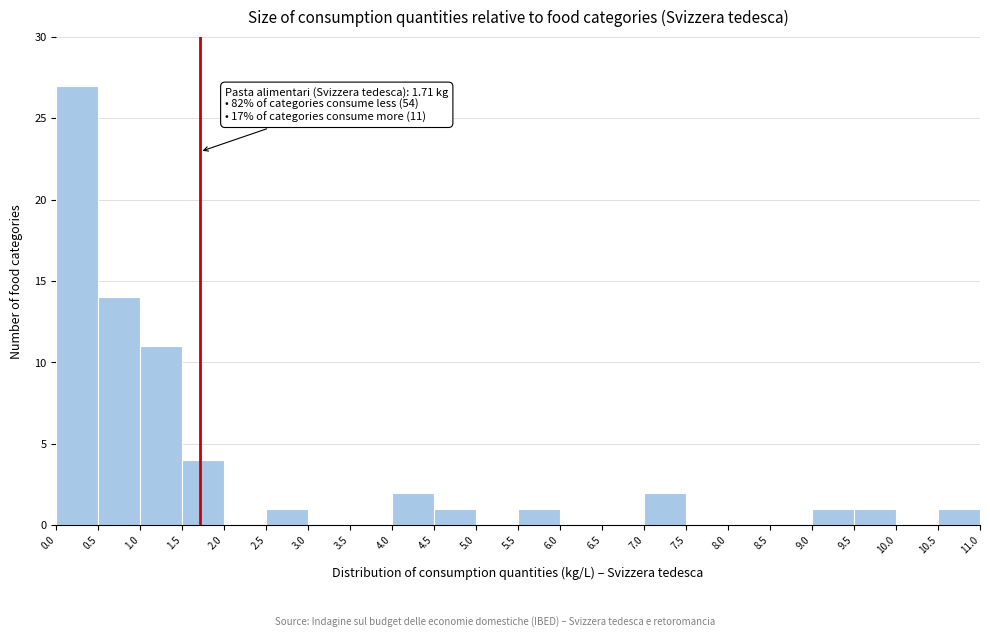

Which range on the x-axis has the tallest bar?

0.0 to 0.5